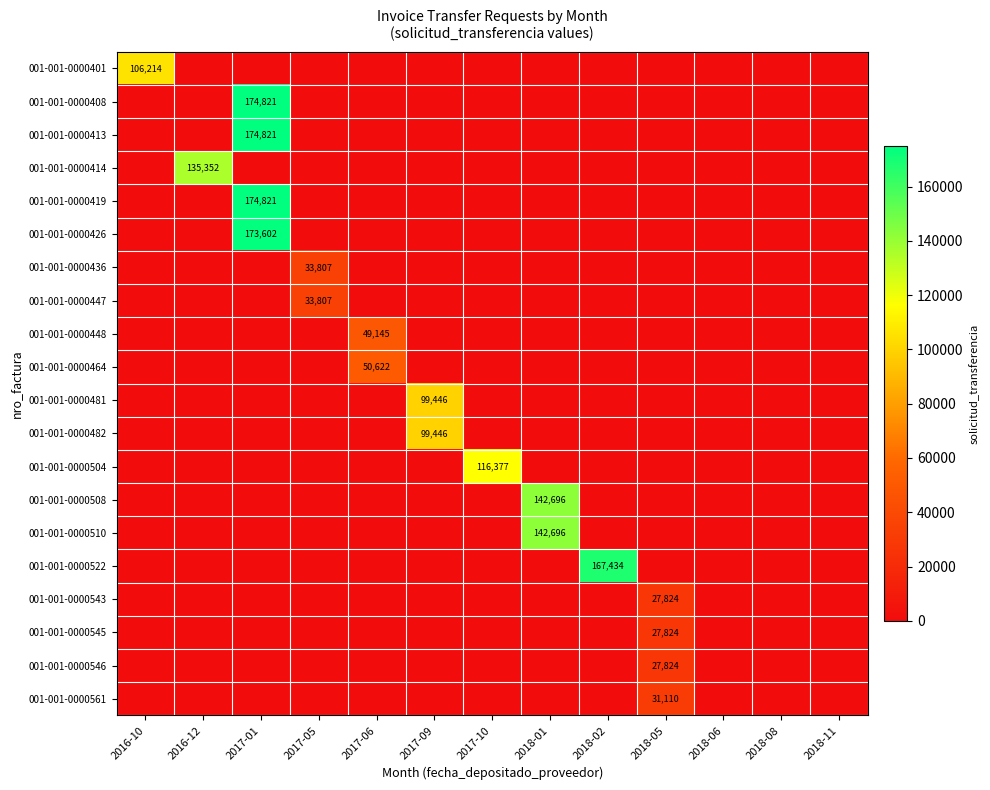

Is the value of 001-001-0000543 at 2018-08 greater than the value of 001-001-0000413 at 2018-06?

No